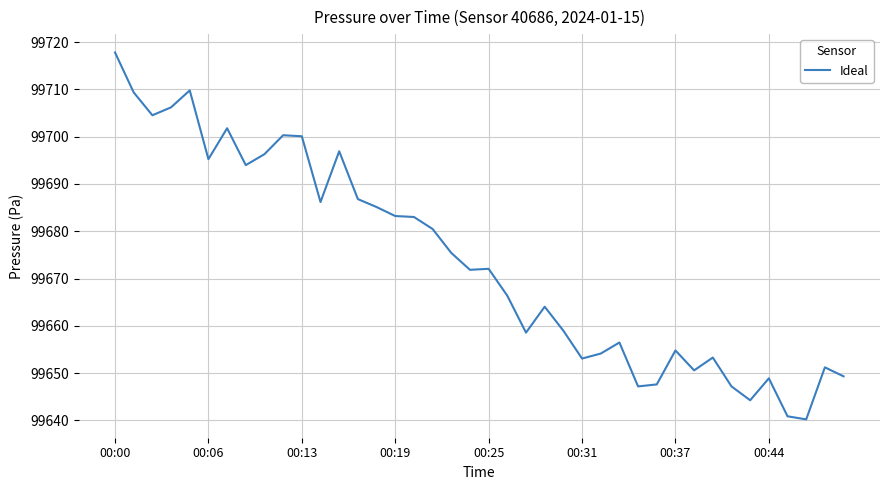

What is the minimum value shown in the chart?

99640.2